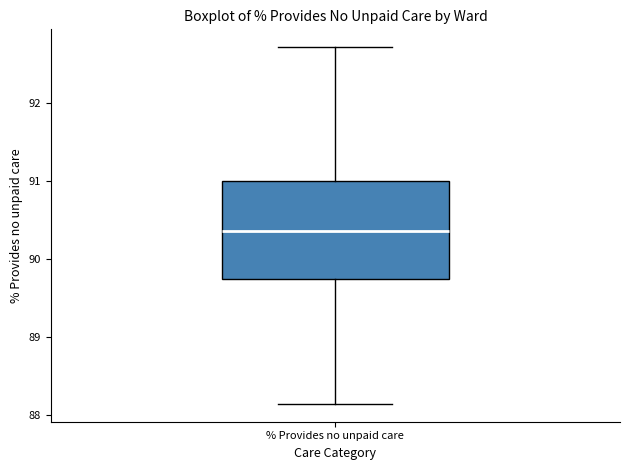

Transcribe this box plot: give where the median line is, the range the box spans, and where the two whiskers end, as read against the y-axis. The values are not printed on the chart, so give them approximately, as read against the axis.

median 90.4, box 89.7 to 91.0, whiskers 88.1 to 92.7